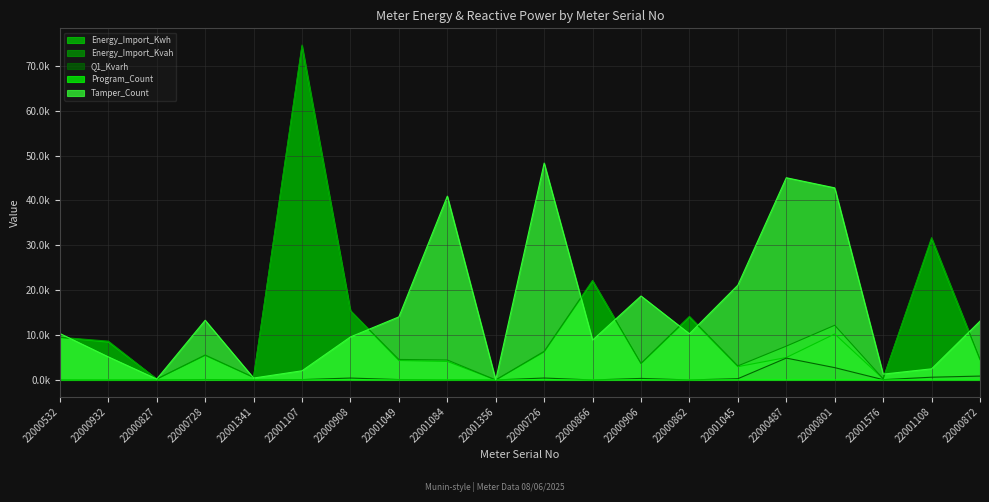

What are all the series names shown in the legend?

Energy_Import_Kwh, Energy_Import_Kvah, Q1_Kvarh, Program_Count, Tamper_Count